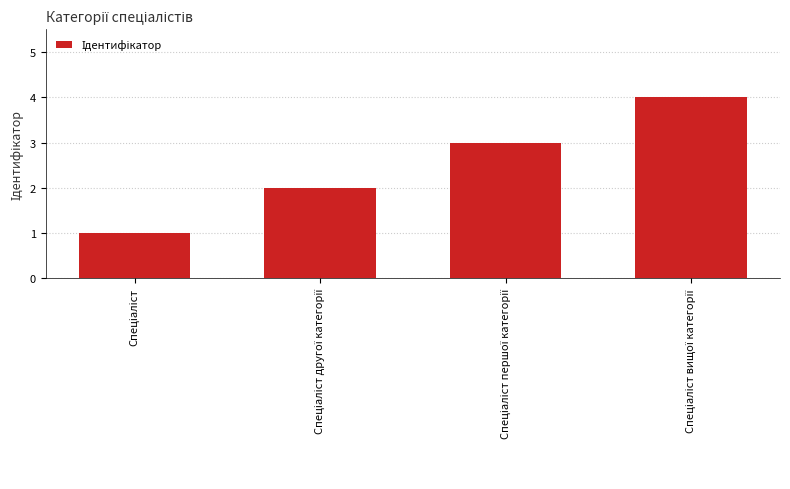

Count the values in the range 2 to 4.

3